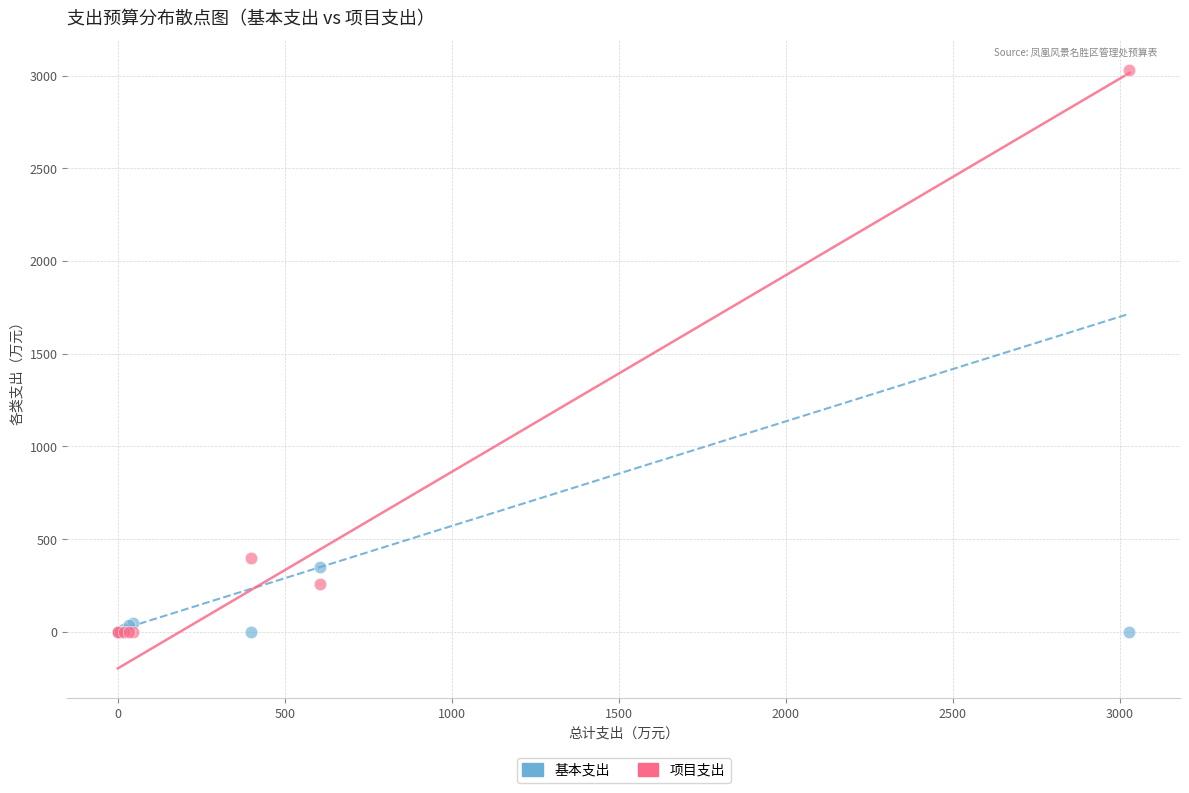

In the 项目支出 series, what Y value is closest to 1514?

400.0